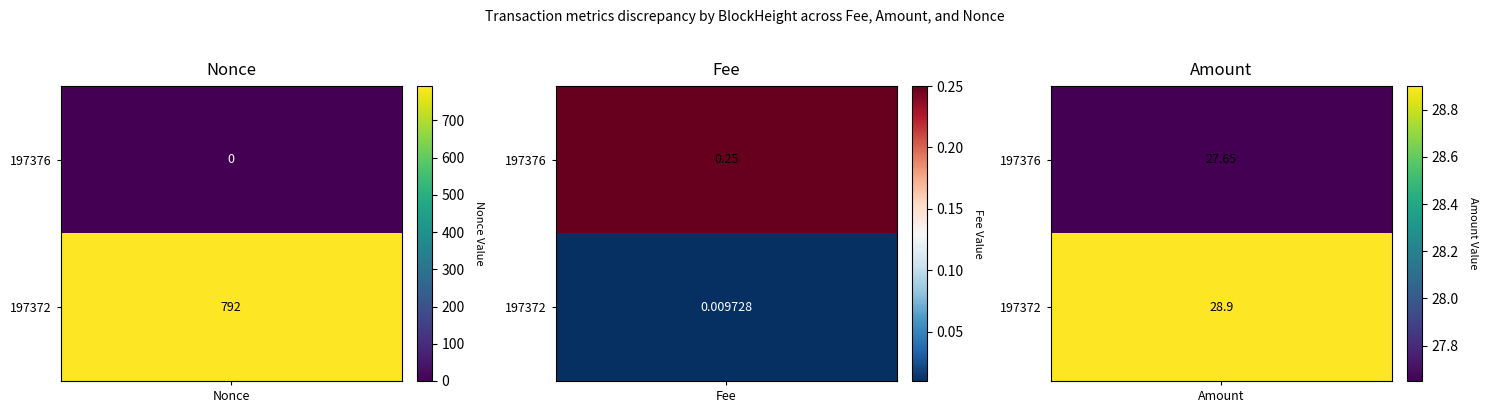

Which series has the largest total across all categories?

197372